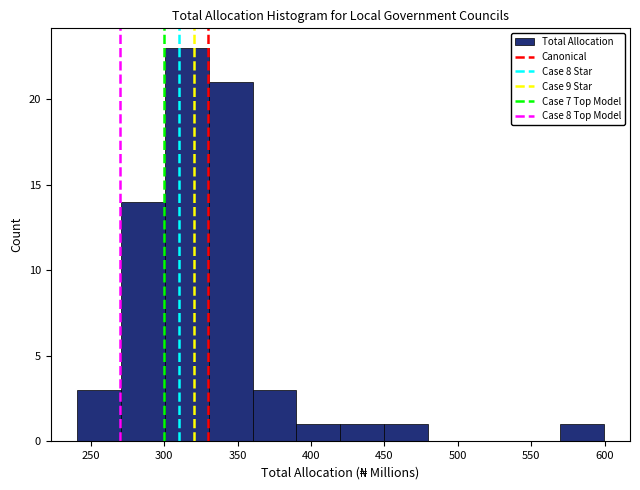

Reading left to right, list every bar in this chart as the range it spans on the x-axis followed by its height. Neither the bar edges nor the heights are printed on the chart, so give them approximately, as read against the axes.

240 to 270: 3
270 to 300: 14
300 to 330: 23
330 to 360: 21
360 to 390: 3
390 to 420: 1
420 to 450: 1
450 to 480: 1
480 to 510: 0
510 to 540: 0
540 to 570: 0
570 to 600: 1